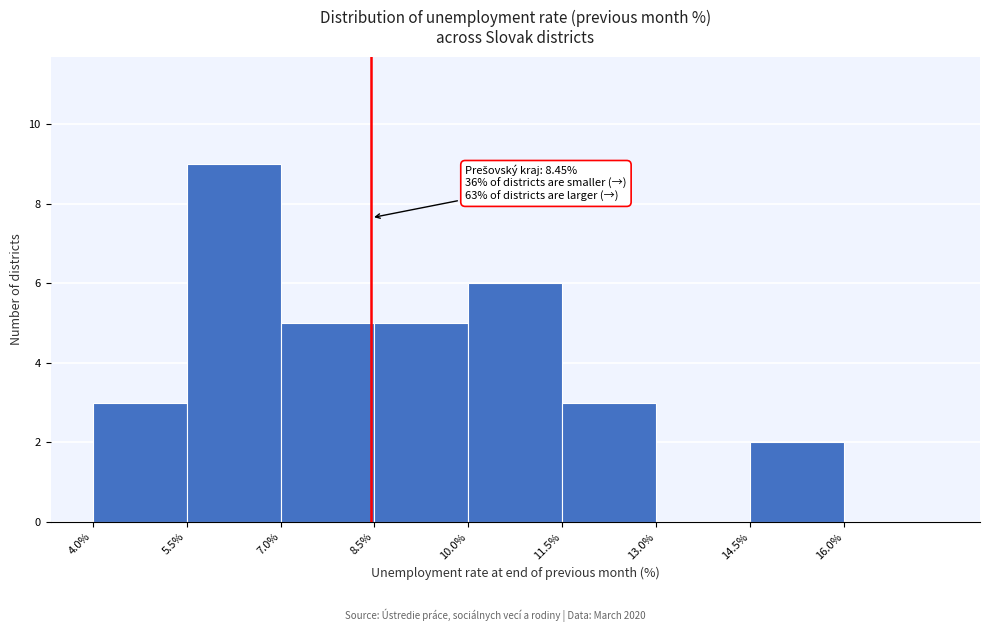

Over which range of the x-axis is the bar tallest?

5.5 to 7.0